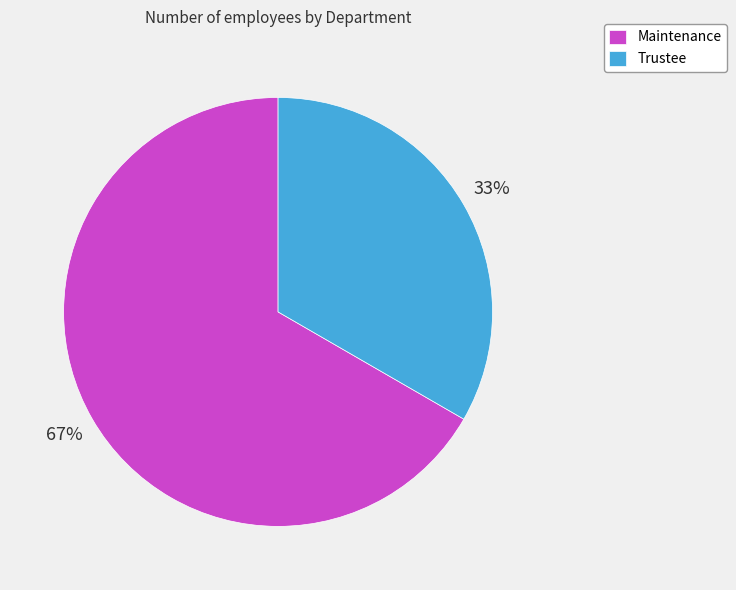

Which category accounts for the majority?

Maintenance